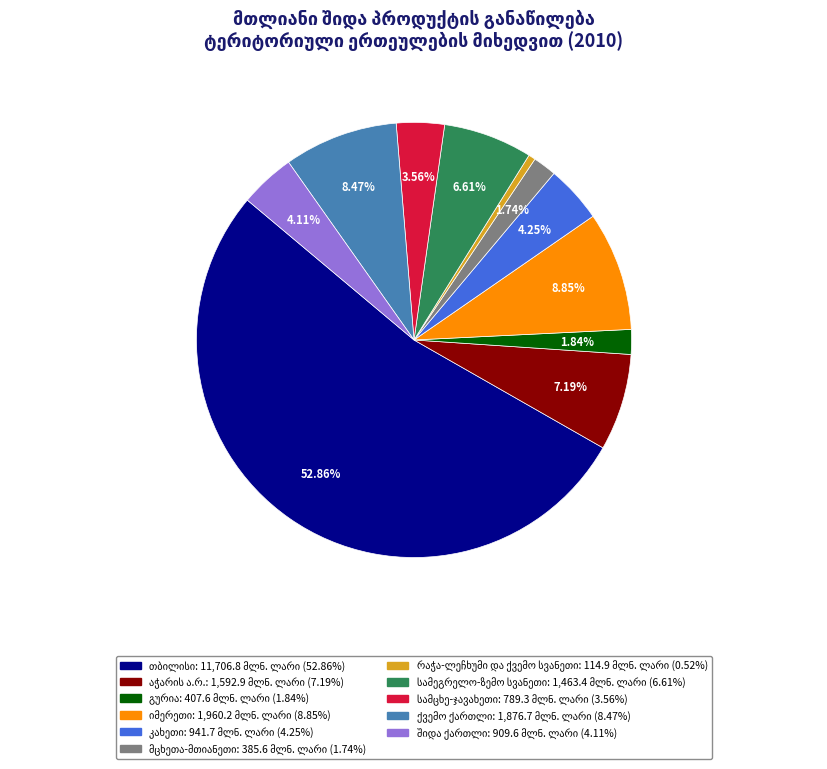

Is there a majority slice in this chart?

Yes